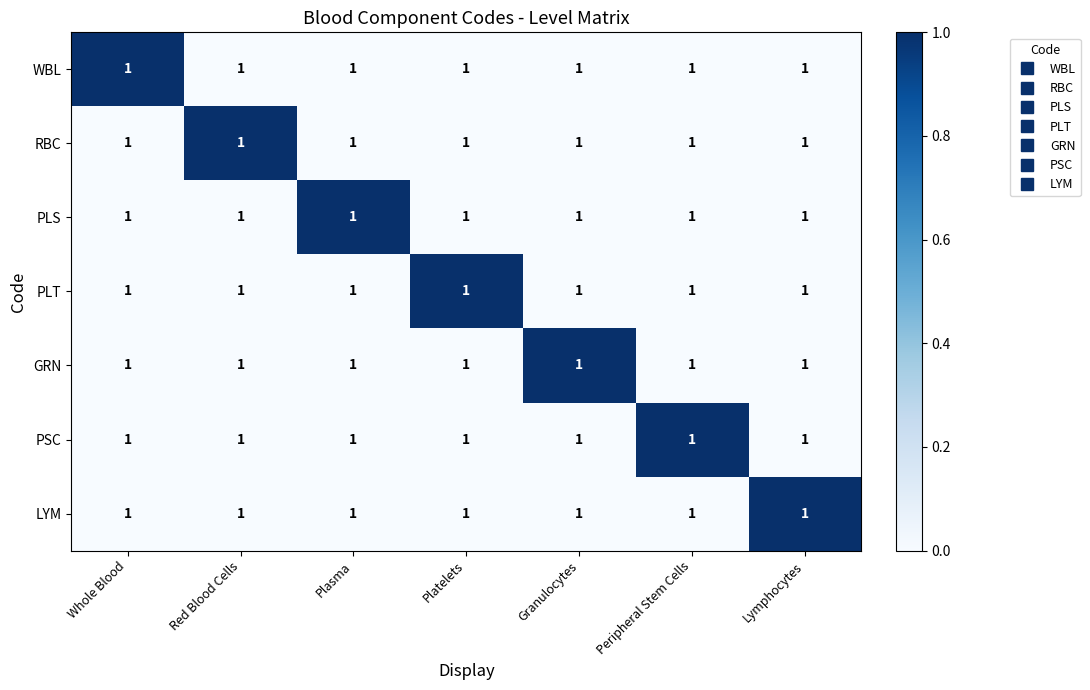

List the labels in order of RBC value, smallest first.

Whole Blood, Plasma, Platelets, Granulocytes, Peripheral Stem Cells, Lymphocytes, Red Blood Cells